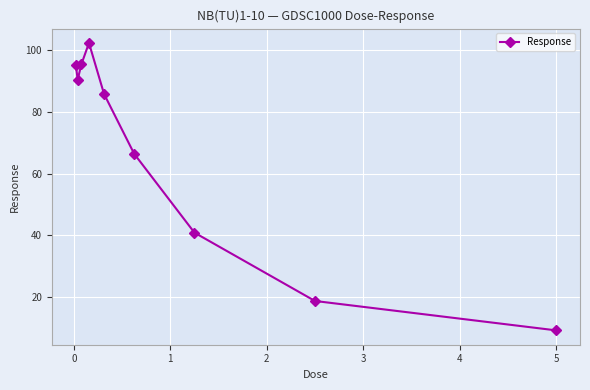

What is the value of the 8th point from the left?

18.8